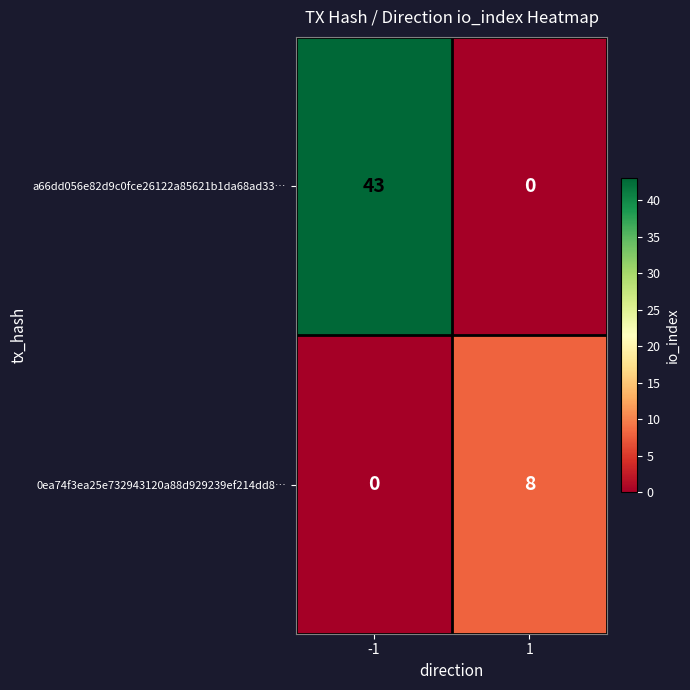

What is the total value across all series at 1?

8